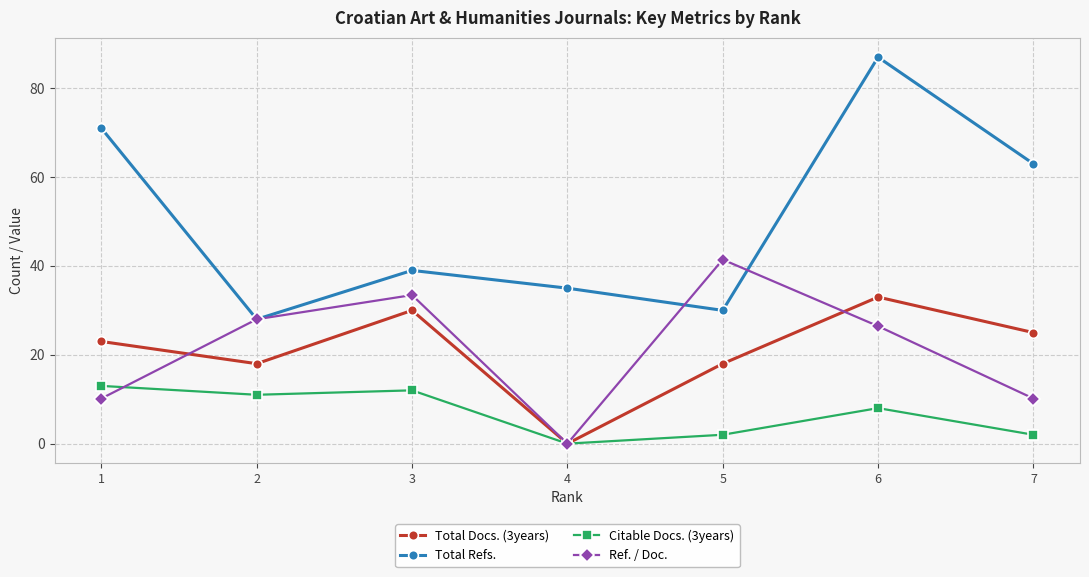

At 5, list the series in order from smallest to largest.

Citable Docs. (3years), Total Docs. (3years), Total Refs., Ref. / Doc.